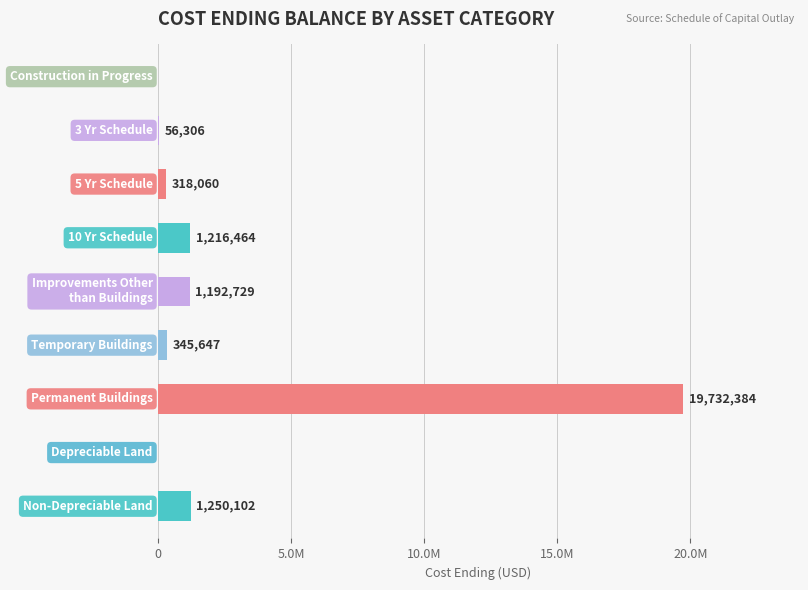

What is the sum of all values?

24111692